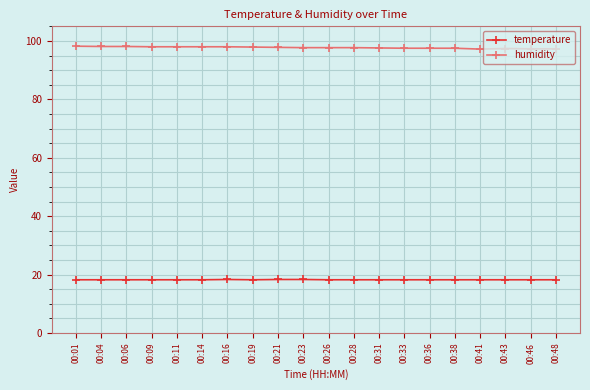

Is the value of humidity at 00:26 greater than the value of temperature at 00:26?

Yes